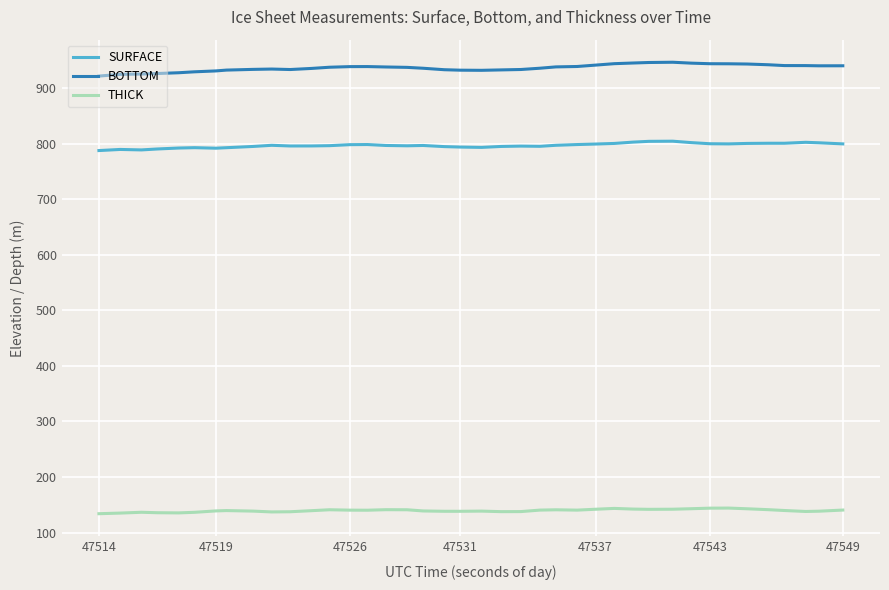

Which series has the largest total across all categories?

BOTTOM